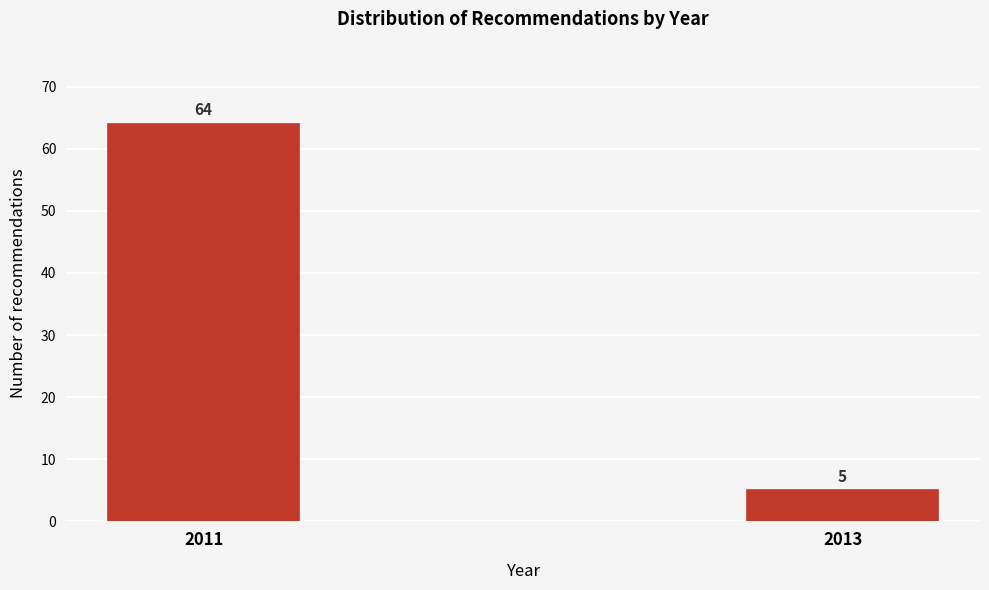

Reading left to right, list all the values displayed in this chart.

64	5